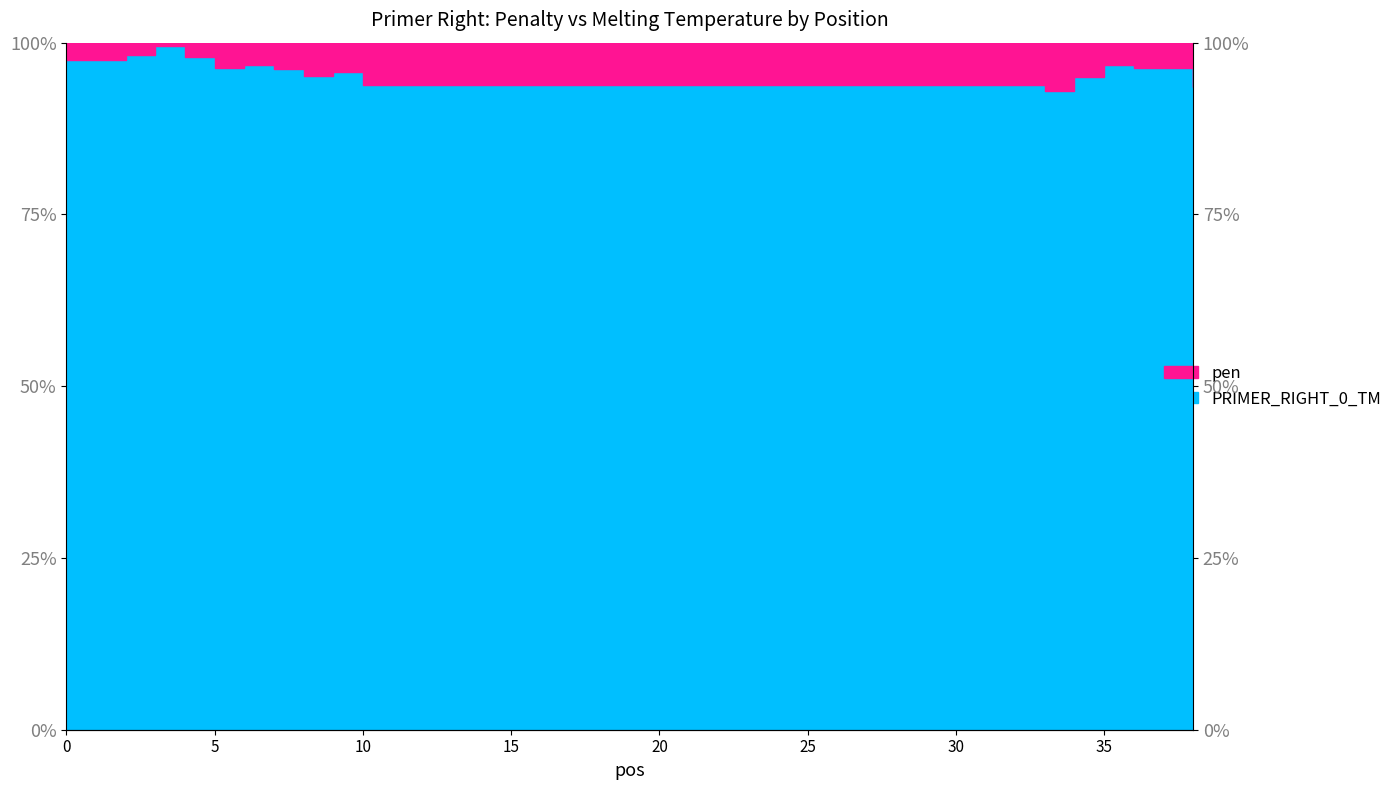

The chart shows a value of 138.3 at 35. True or false?

False